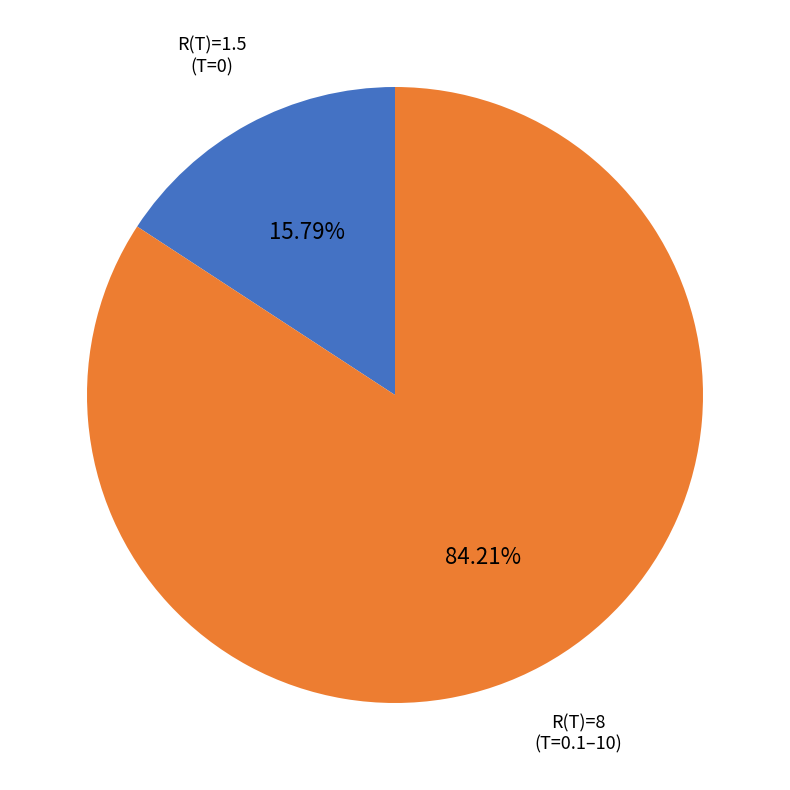

Rank the categories by value from lowest to highest.

R(T)=1.5 (T=0), R(T)=8 (T=0.1–10)